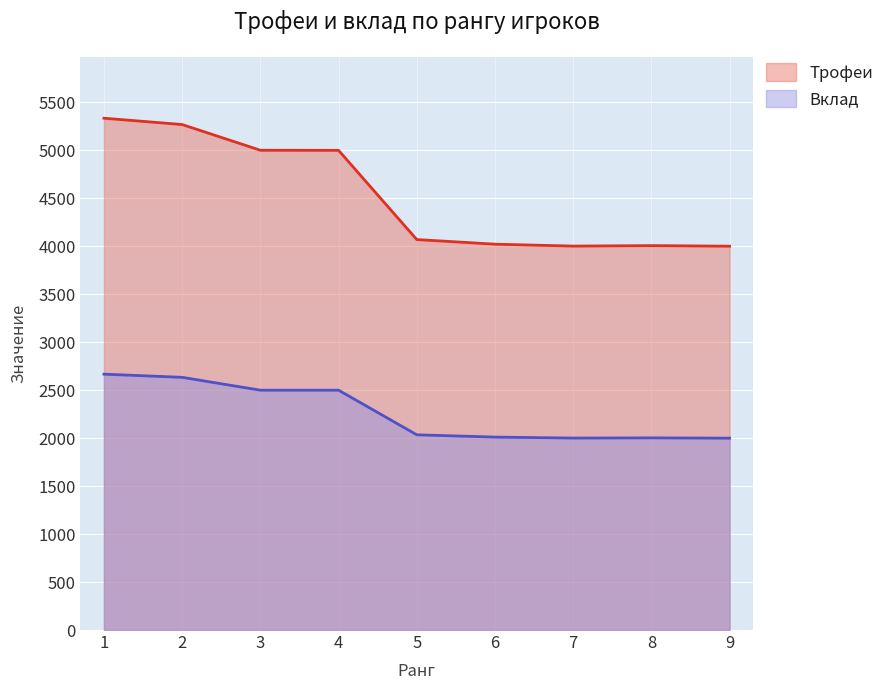

What is the spread (max minus min) of values at 4?

2500